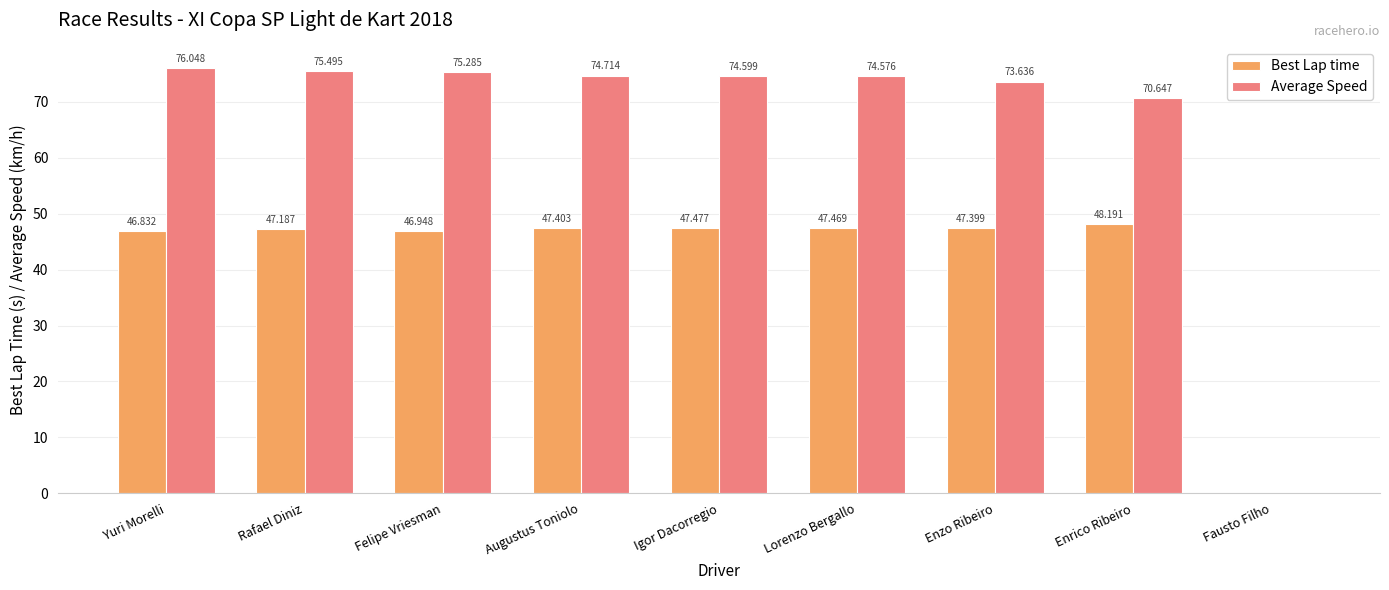

At which label does Average Speed first exceed 74?

Yuri Morelli